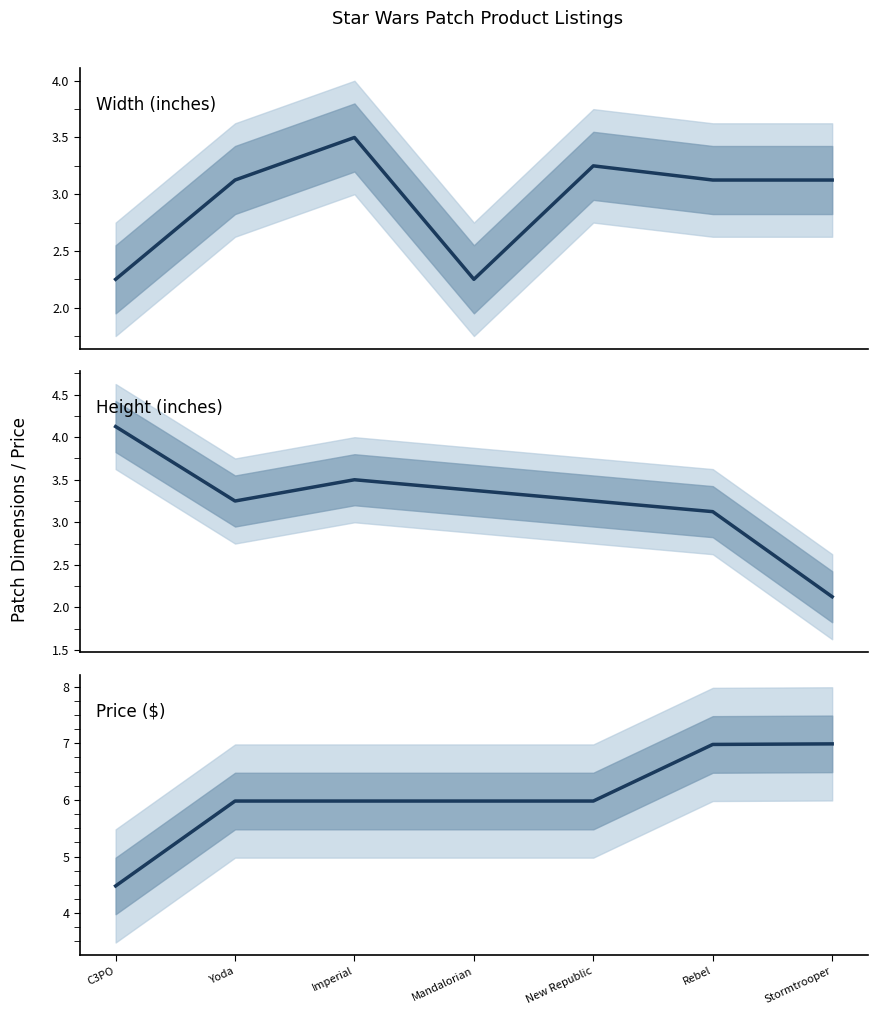

List the series in order of their peak value, lowest first.

Width (inches), Height (inches), Price ($)